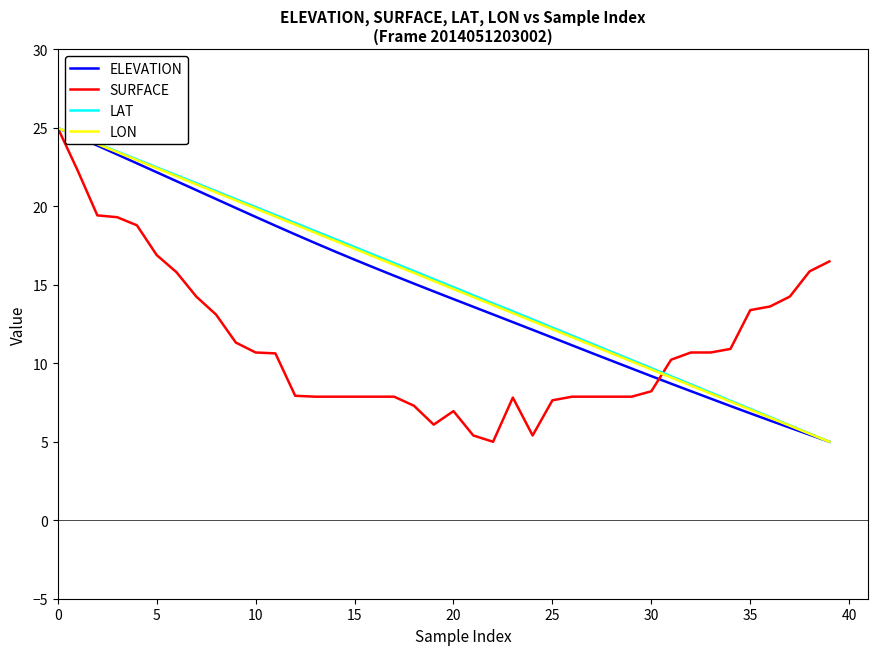

What is the smallest value displayed?

5.0